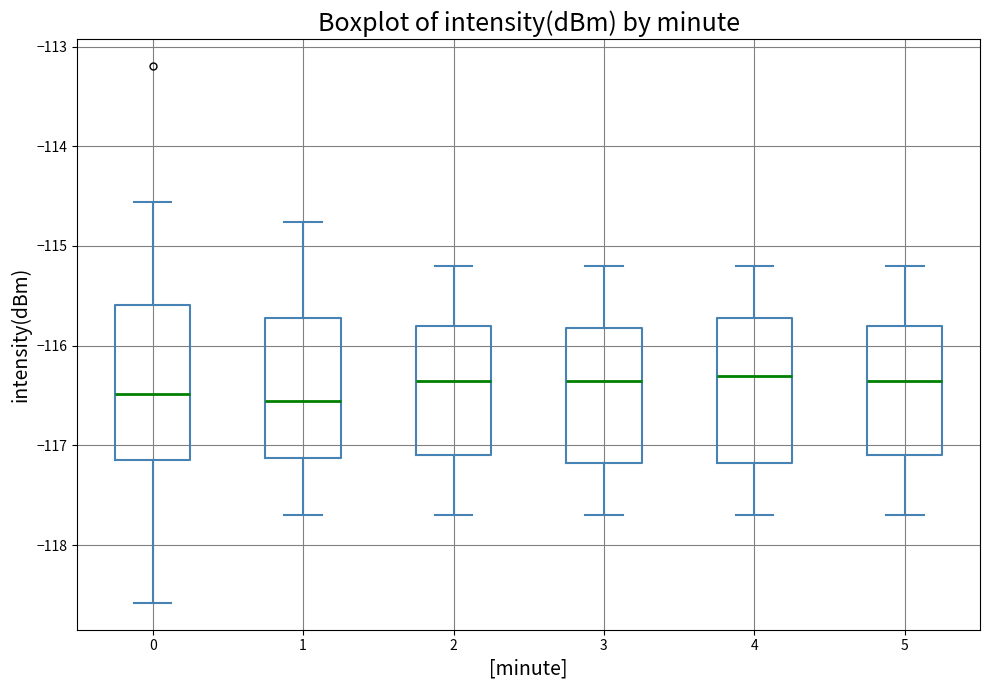

Reading left to right, read every box against the y-axis: the position of its median line, the range the box covers, and the ends of its whiskers. The values are not printed on the chart, so give them approximately, as read against the axis.

0: median -116.5, box -117.1 to -115.6, whiskers -118.6 to -114.6
1: median -116.5, box -117.1 to -115.7, whiskers -117.7 to -114.8
2: median -116.3, box -117.1 to -115.8, whiskers -117.7 to -115.2
3: median -116.3, box -117.2 to -115.8, whiskers -117.7 to -115.2
4: median -116.3, box -117.2 to -115.7, whiskers -117.7 to -115.2
5: median -116.3, box -117.1 to -115.8, whiskers -117.7 to -115.2